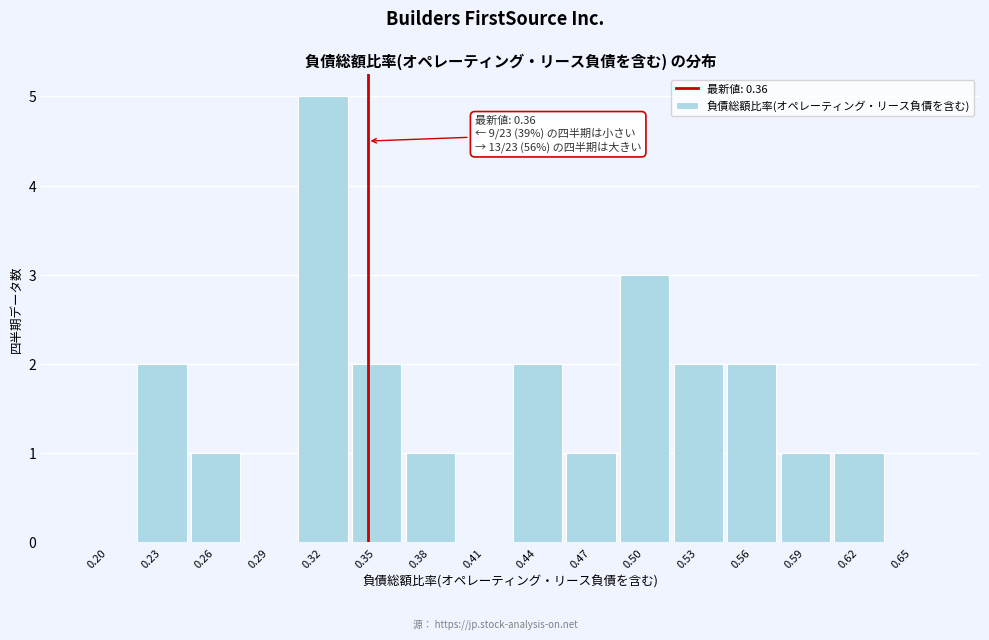

Reading left to right, extract all data points from this chart.

0.20=0	0.23=2	0.26=1	0.29=0	0.32=5	0.35=2	0.38=1	0.41=0	0.44=2	0.47=1	0.50=3	0.53=2	0.56=2	0.59=1	0.62=1	0.65=0